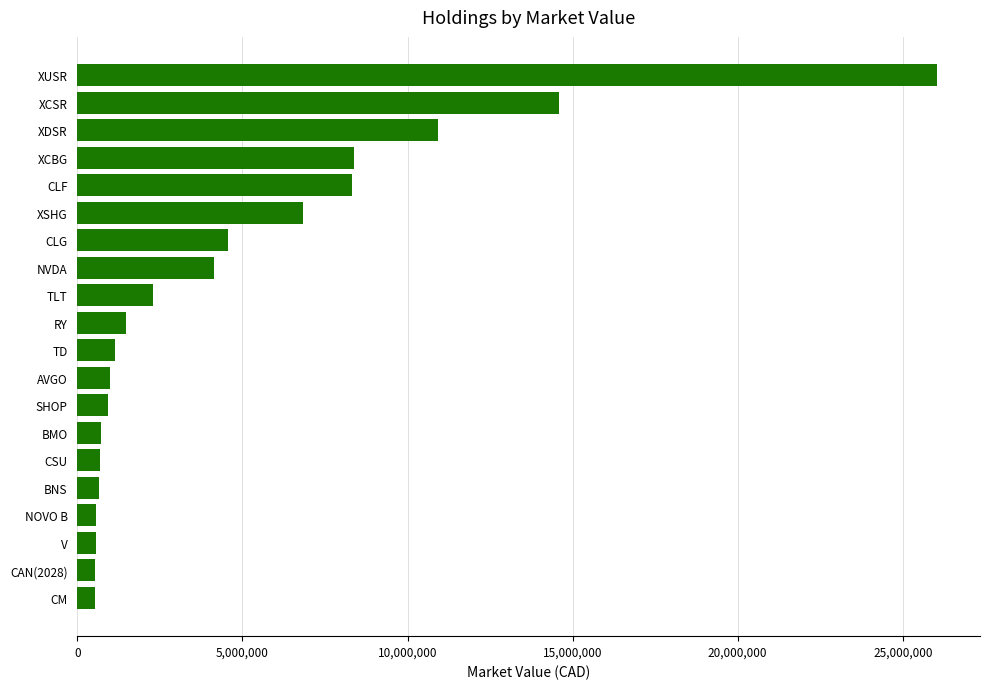

What is the sum of all values?

94870155.0